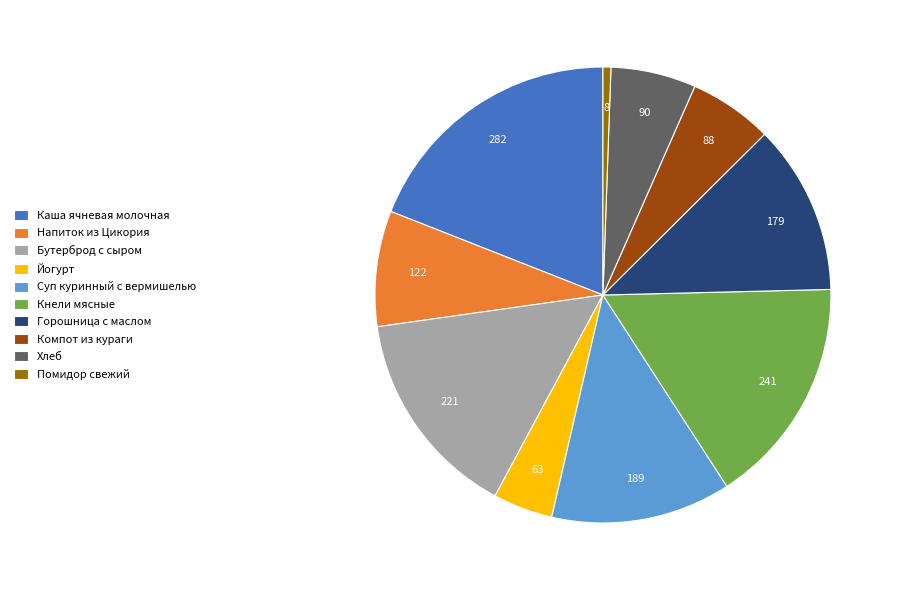

What is the ratio of the value at Горошница с маслом to the value at Суп куринный с вермишелью?

0.9